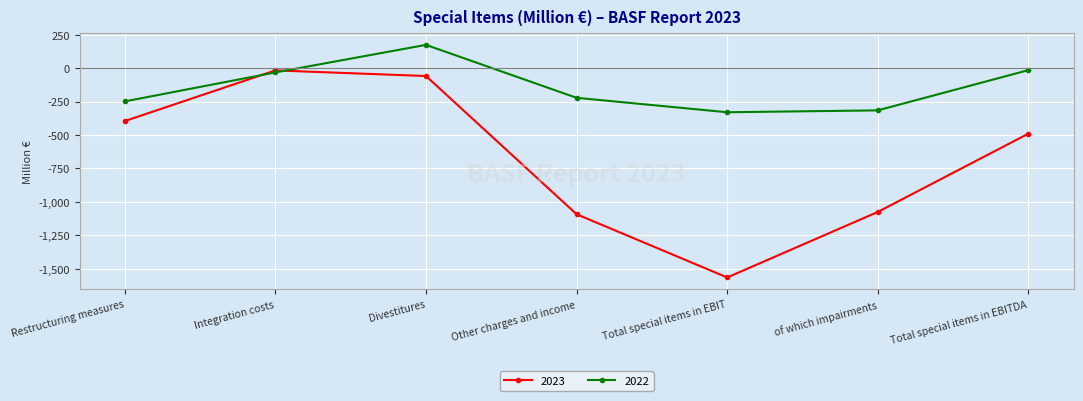

In 2023, how many points are lower than both neighbors (excluding endpoints)?

1